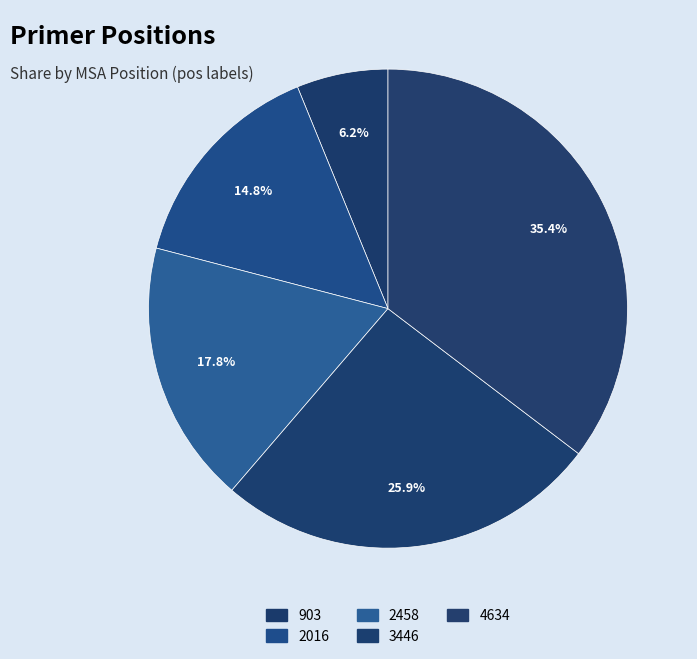

To the nearest percent, what is the difference between the 3446 and 4634 slice percentages?

9%